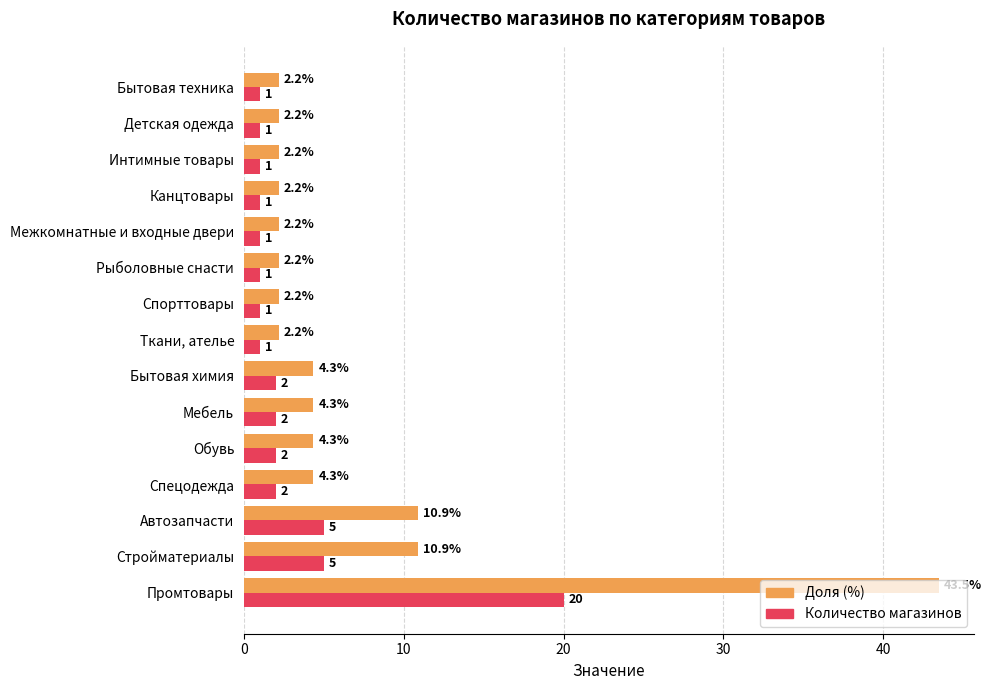

Which series has the largest total across all categories?

Доля (%)